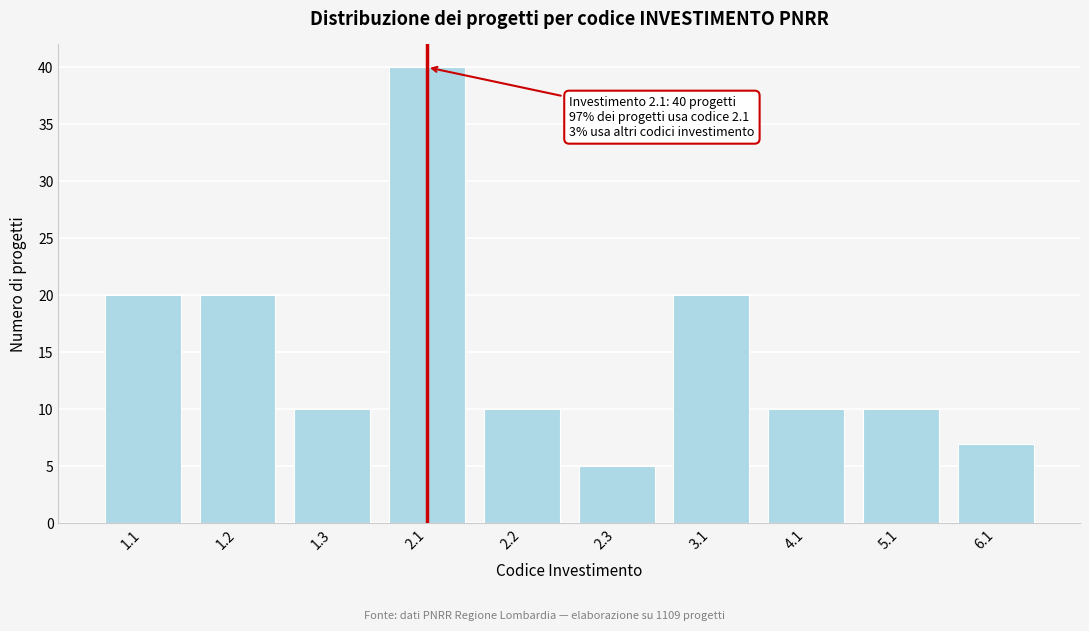

Reading left to right, extract all data points from this chart.

20	20	10	40	10	5	20	10	10	7